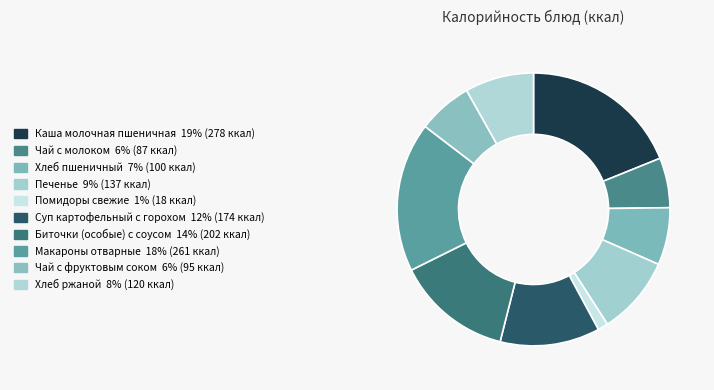

How many segments does this pie chart have?

10